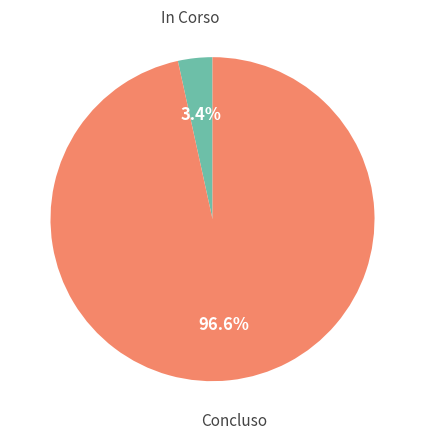

Between Concluso and In Corso, which is larger?

Concluso